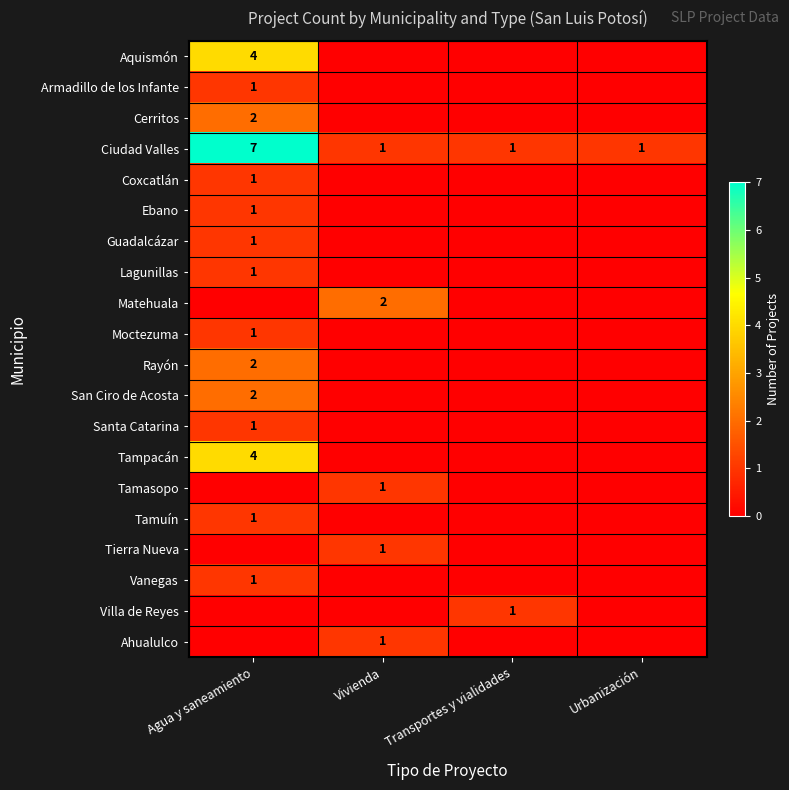

Is it true that Ciudad Valles equals 1 at Vivienda?

True